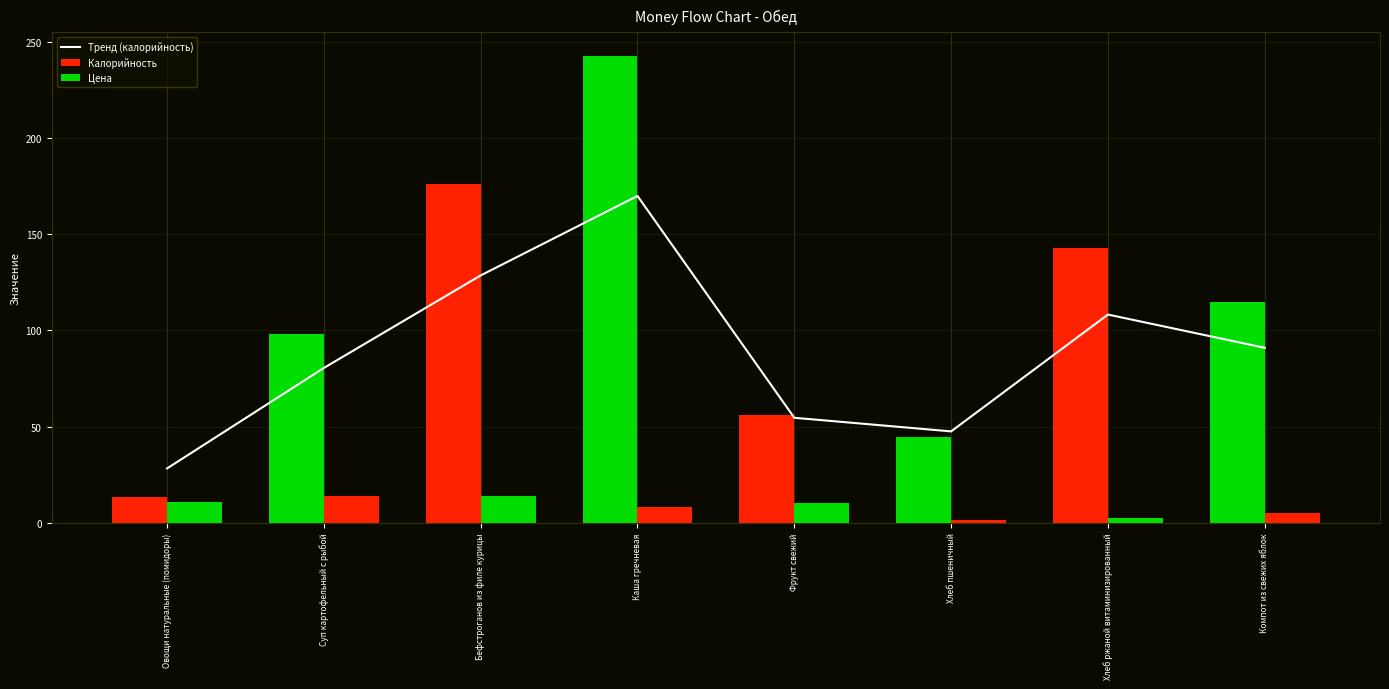

What is the value of the Тренд (калорийность) bar at the 8th from the left?

91.0